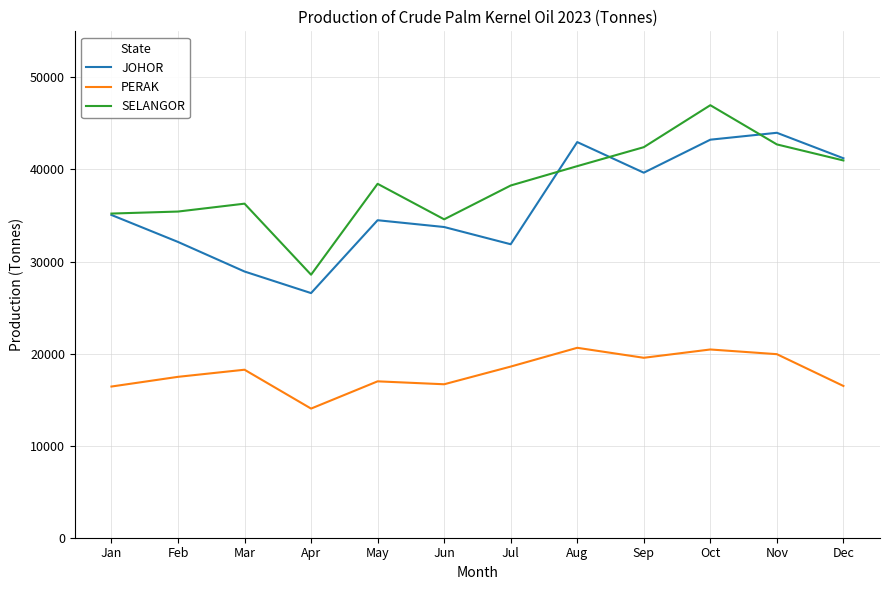

What is the maximum value shown in the chart?

46976